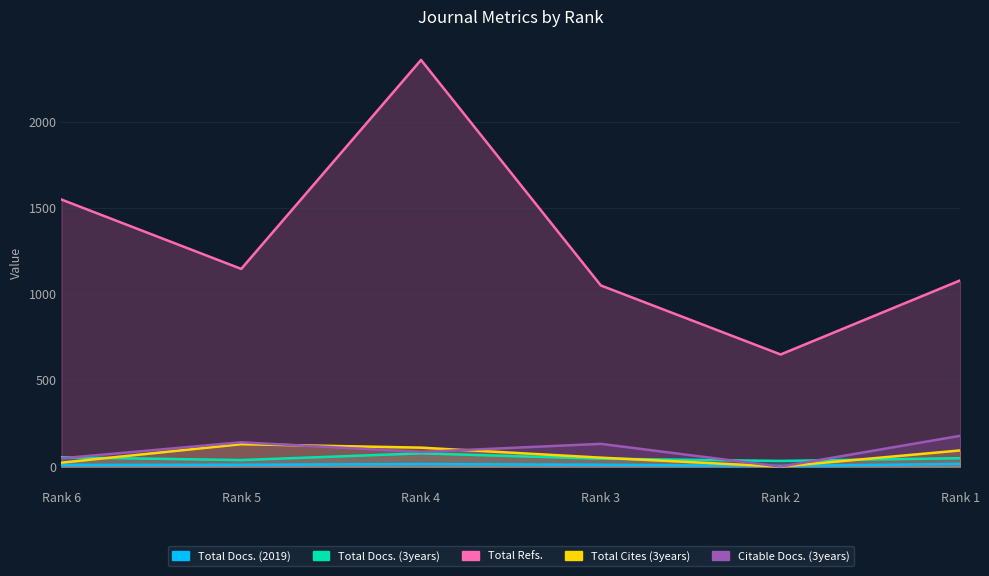

Which category has the highest value across all series?

Rank 4